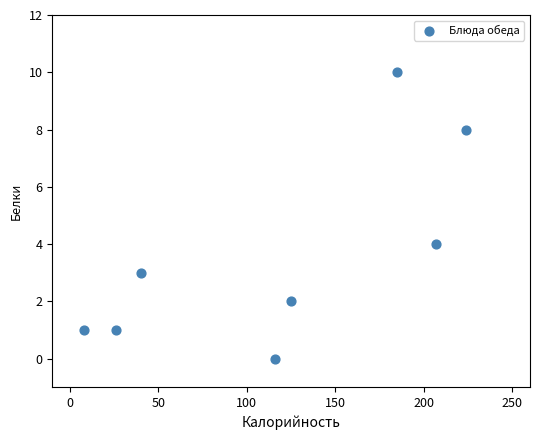

What is the range of X values (max minus min)?

216